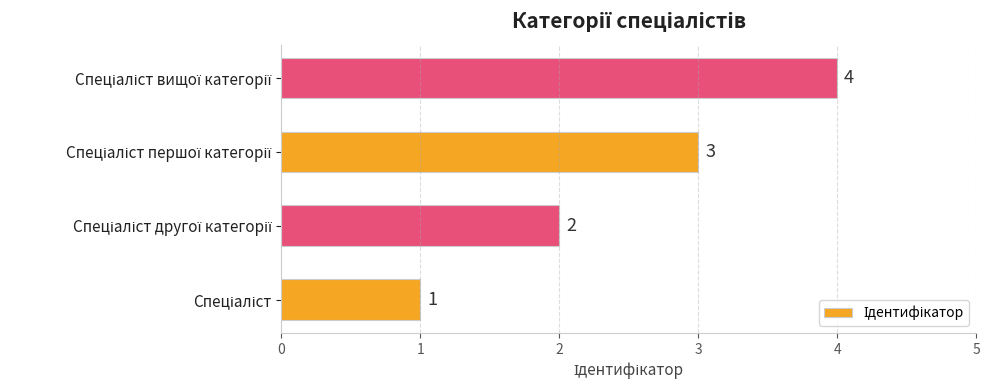

What is the sum of all values?

10